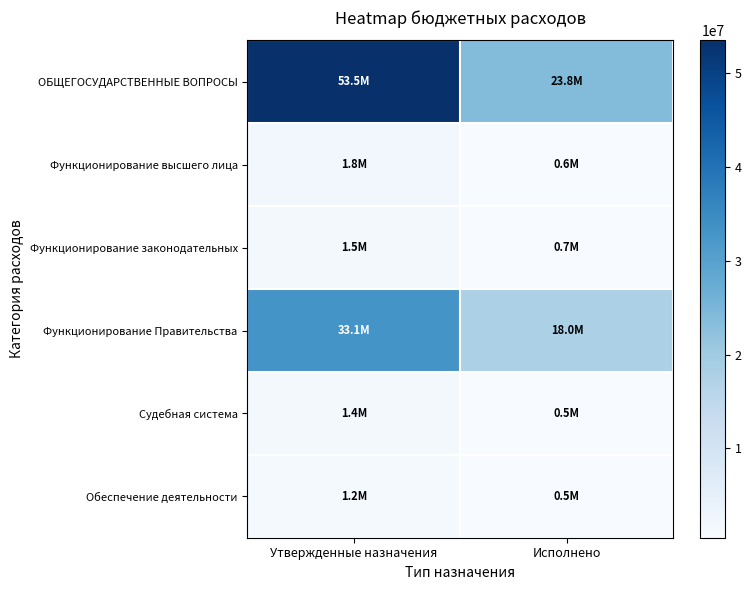

What is the minimum value shown in the chart?

492103.3